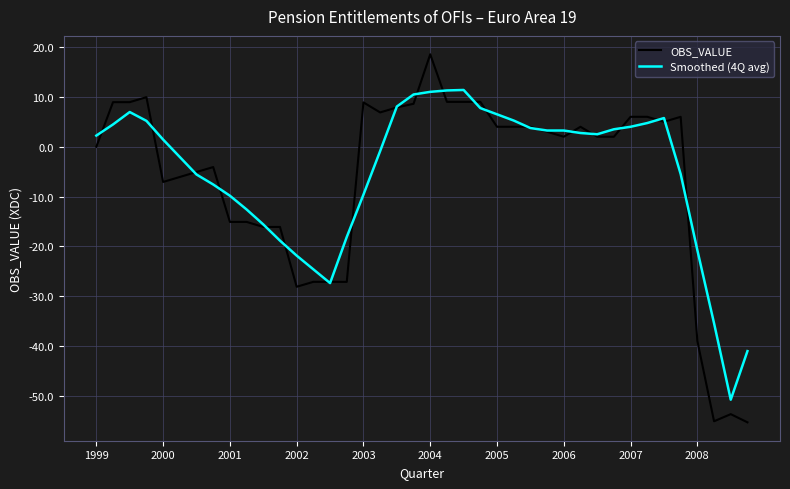

What is the minimum value shown in the chart?

-55.3